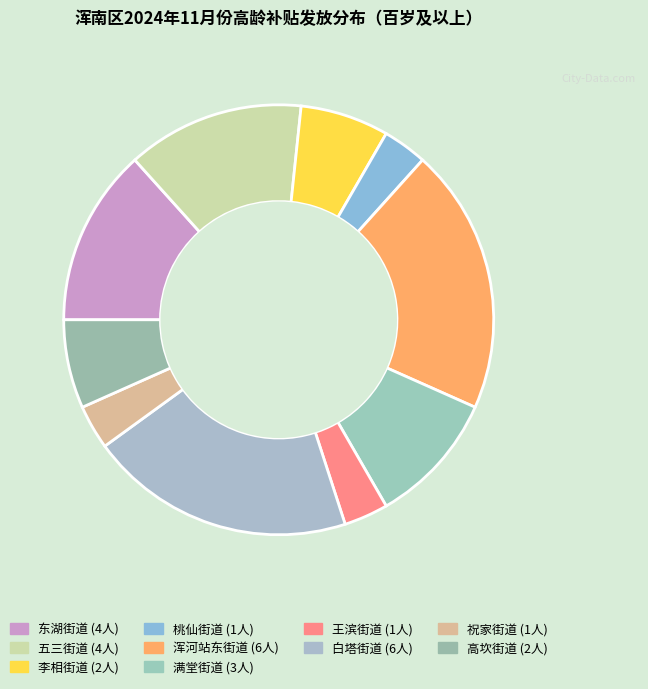

How many segments does this pie chart have?

10